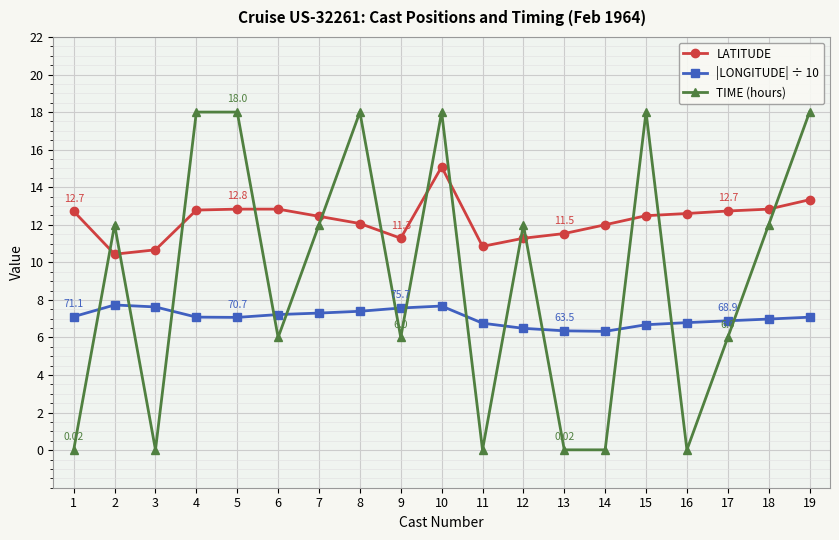

What is the difference between the highest and lowest values at 6?

6.8